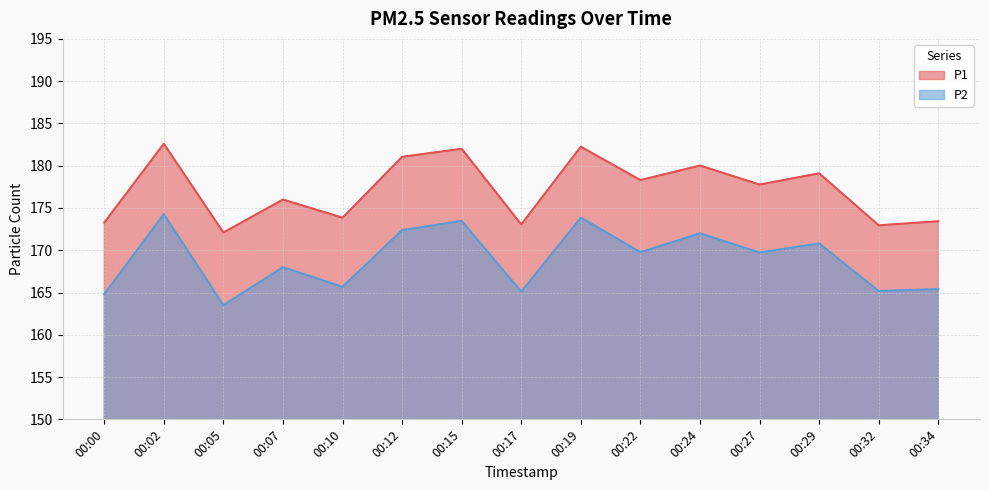

True or false: P1 and P2 intersect in this chart.

False